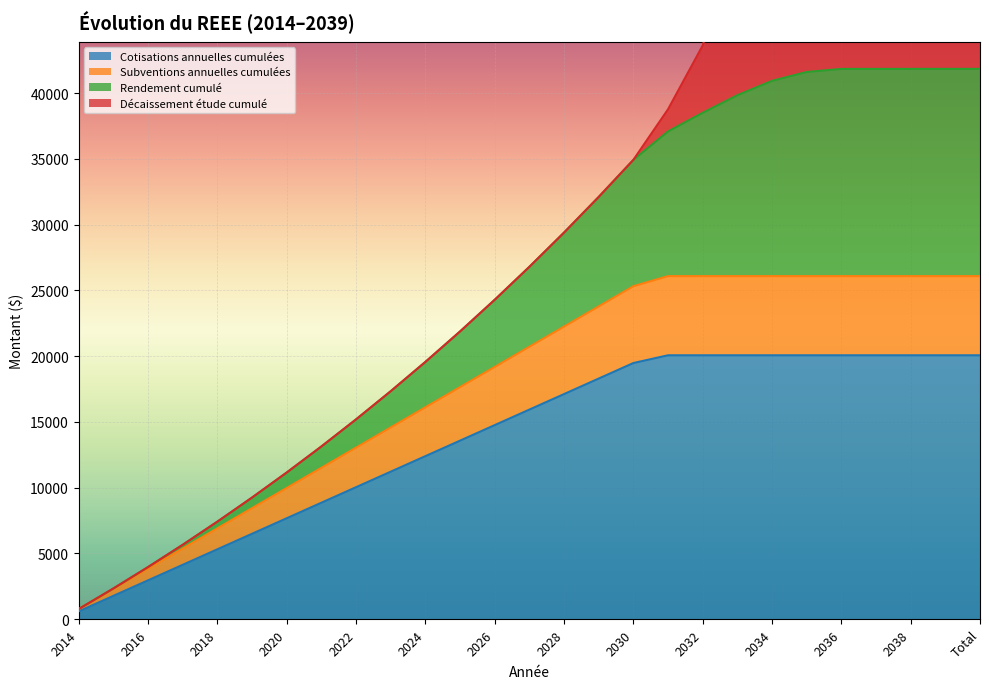

True or false: Cotisations annuelles cumulées has a value of 12390 at 2024.

True